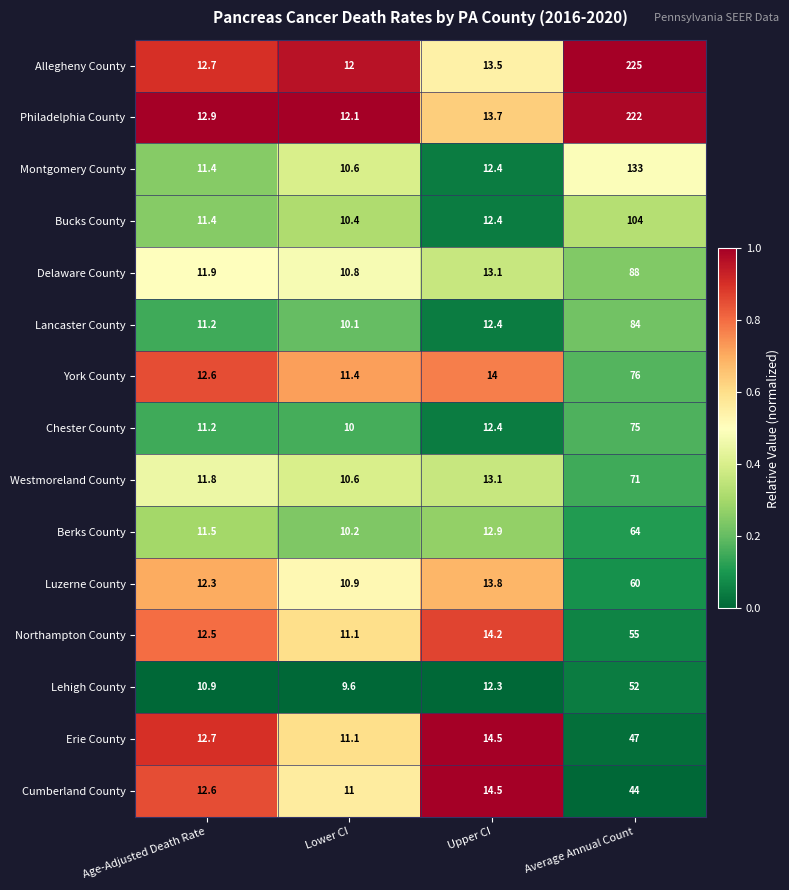

How many data points does each series have?

4